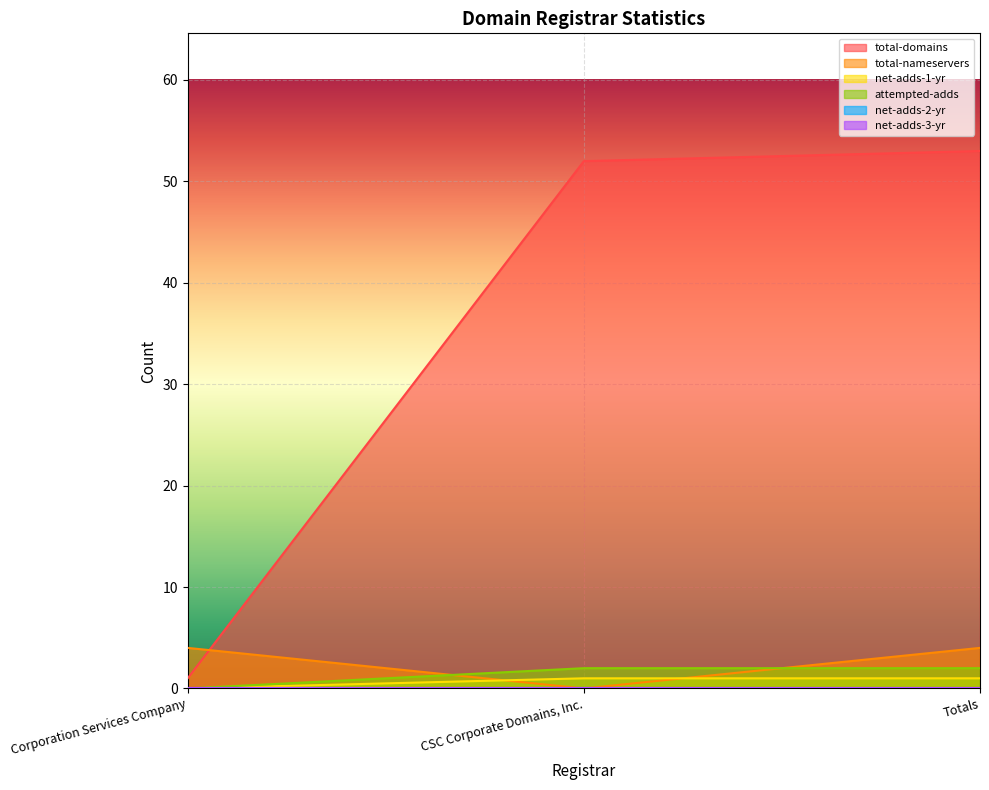

What is the label of the 2nd point from the right?

CSC Corporate Domains, Inc.